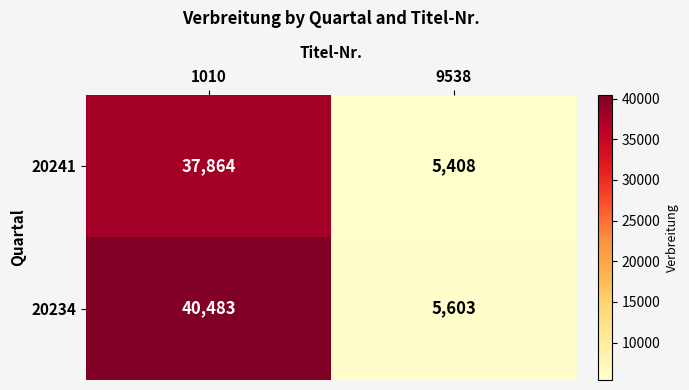

What is the total value across all series at 9538?

11011